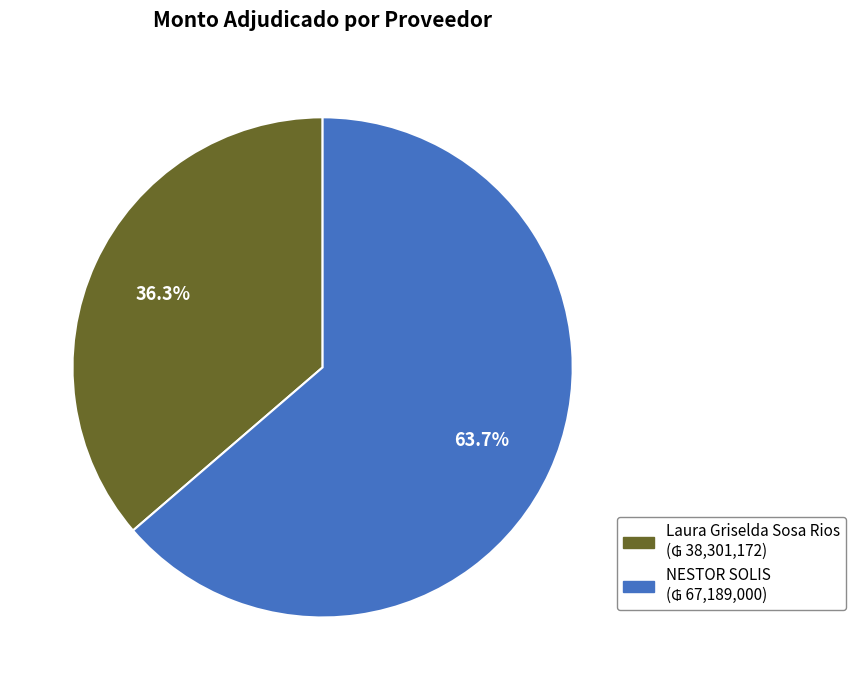

To the nearest percent, what is the difference between the NESTOR SOLIS and Laura Griselda Sosa Rios slice percentages?

27%